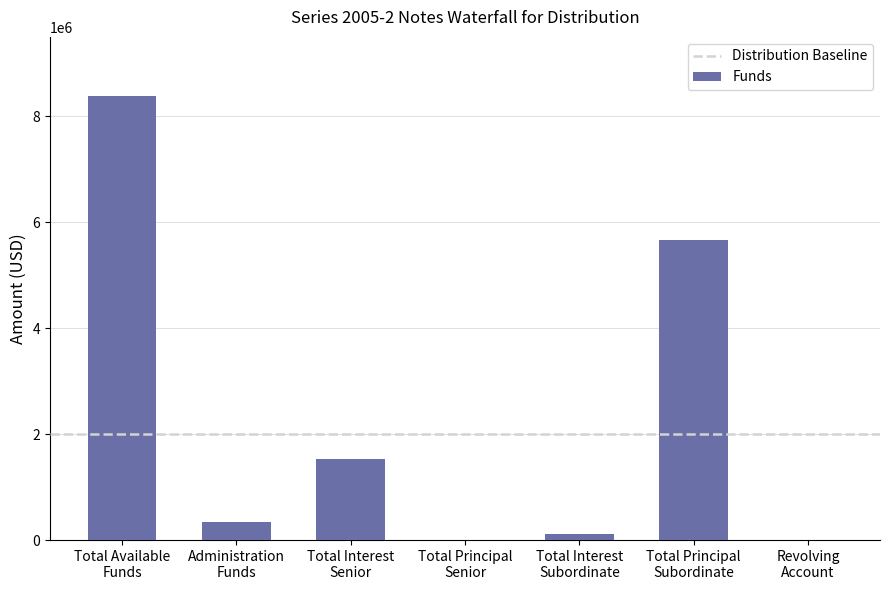

Count the number of data series in this chart.

1